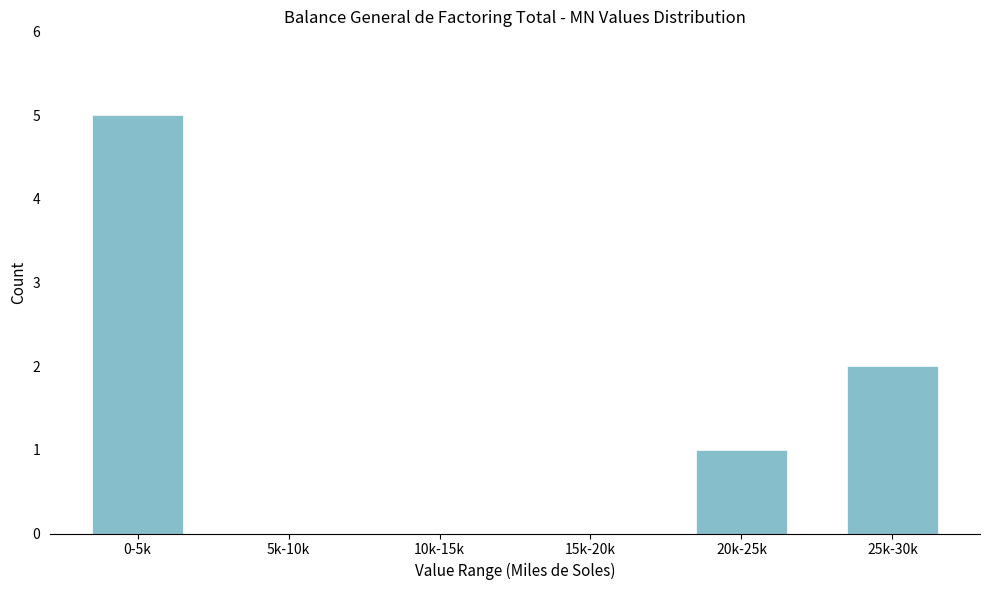

Reading right to left, extract all data points from this chart.

25k-30k=2	20k-25k=1	15k-20k=0	10k-15k=0	5k-10k=0	0-5k=5